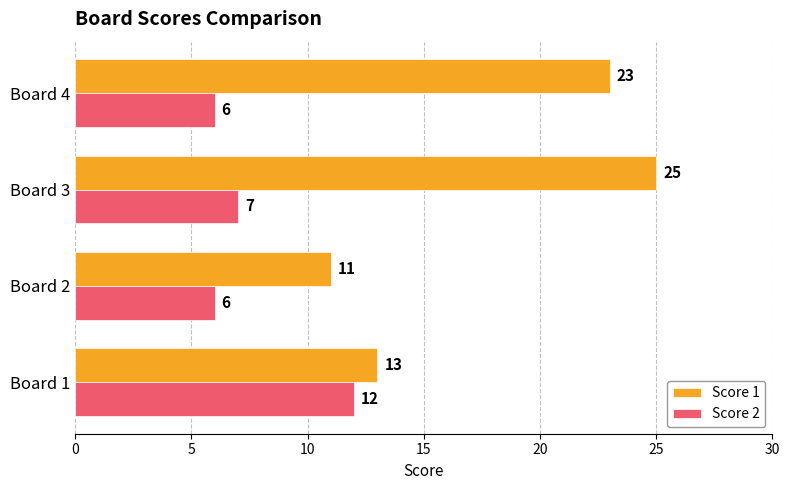

The Score 2 series shows 7 at Board 3. True or false?

True